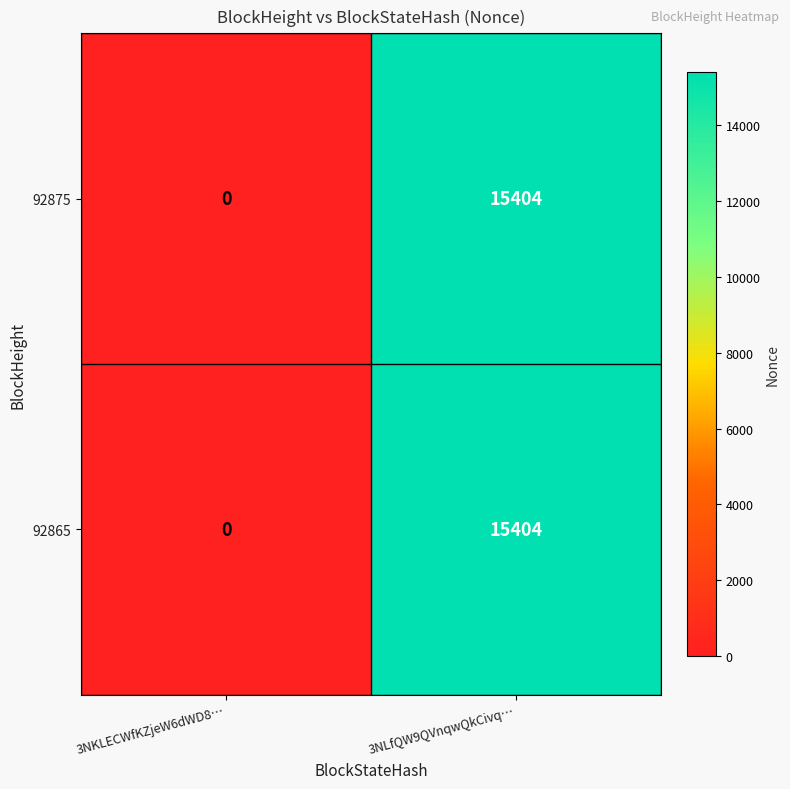

What is the approximate value of 92875 at 3NLfQW9QVnqwQkCivq…, to the nearest 50?

15400